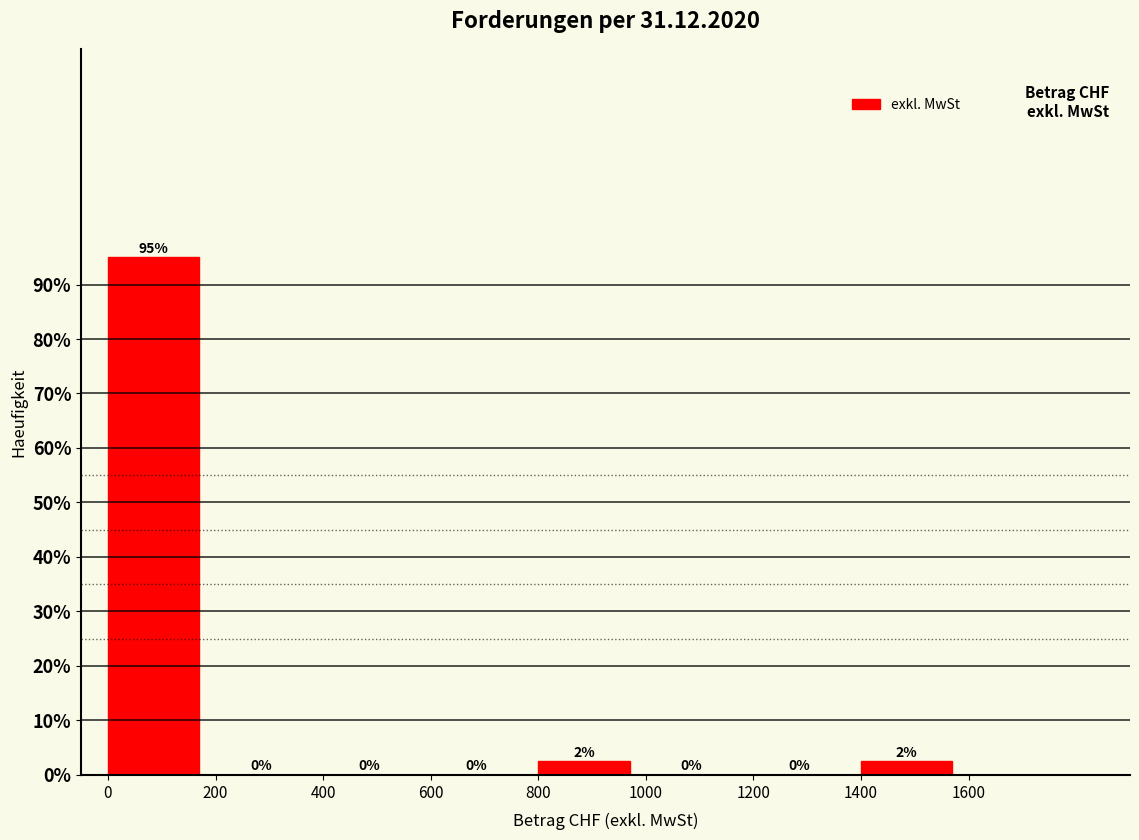

Which range on the x-axis has the tallest bar?

0 to 200